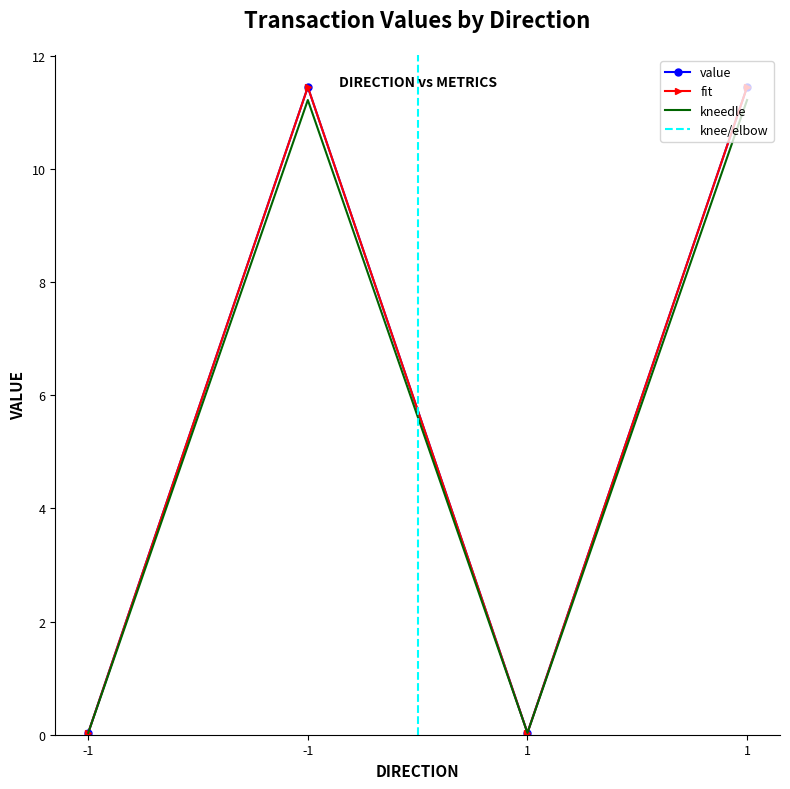

At which label is value closest to 5?

-1